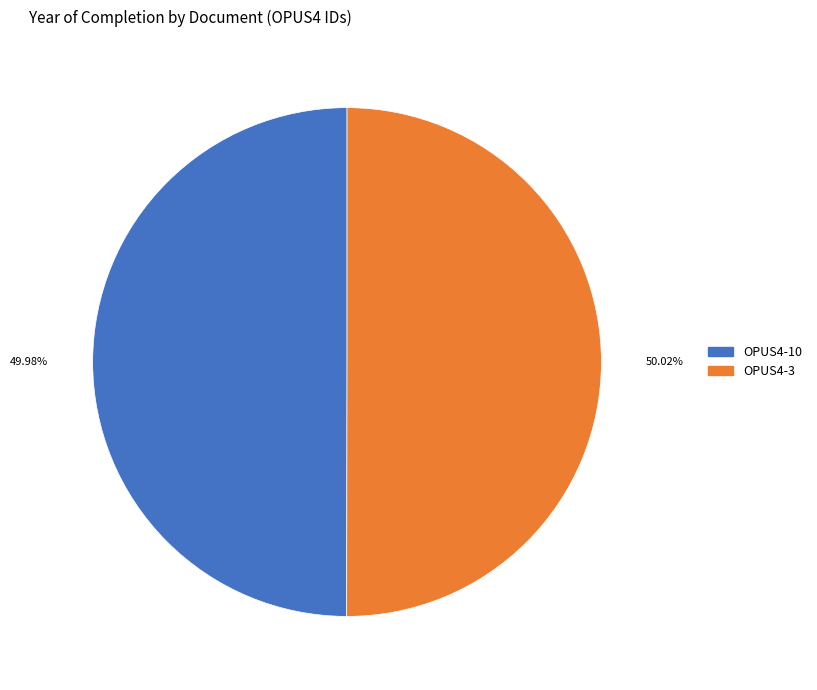

Do OPUS4-3 and OPUS4-10 together represent more than half of the pie?

Yes